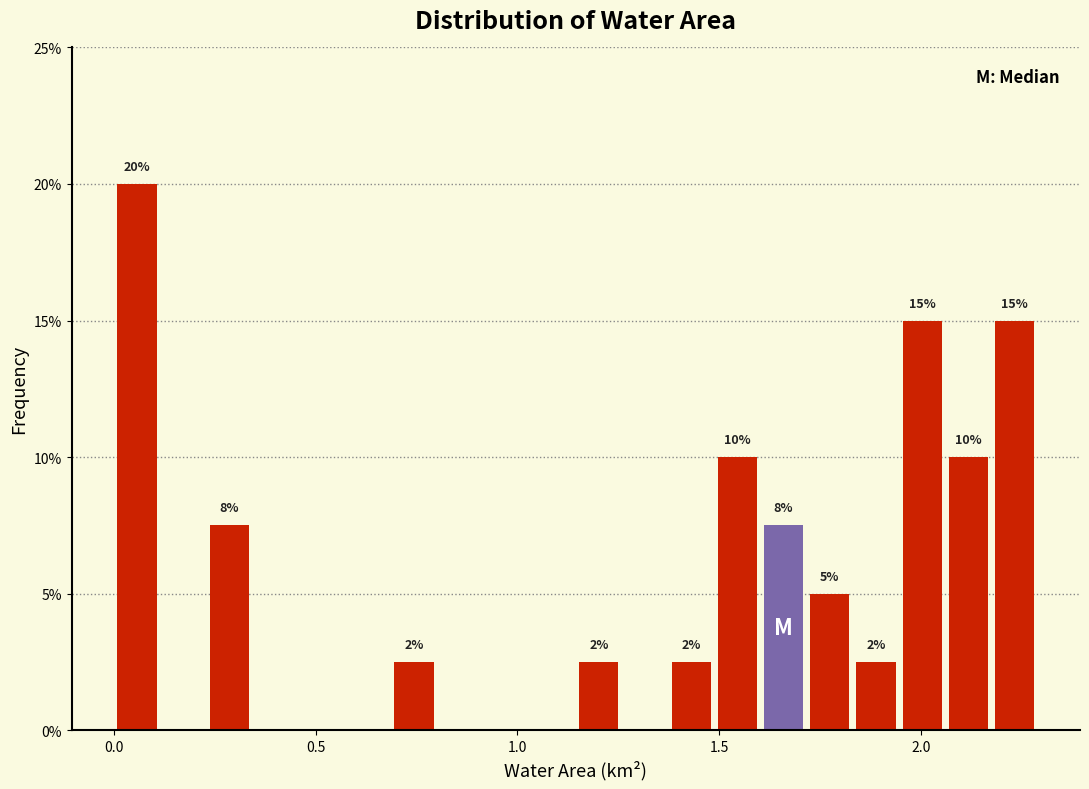

Around what value on the x-axis is the tallest bar? Give the approximate position of its centre, as read against the axis.

0.05